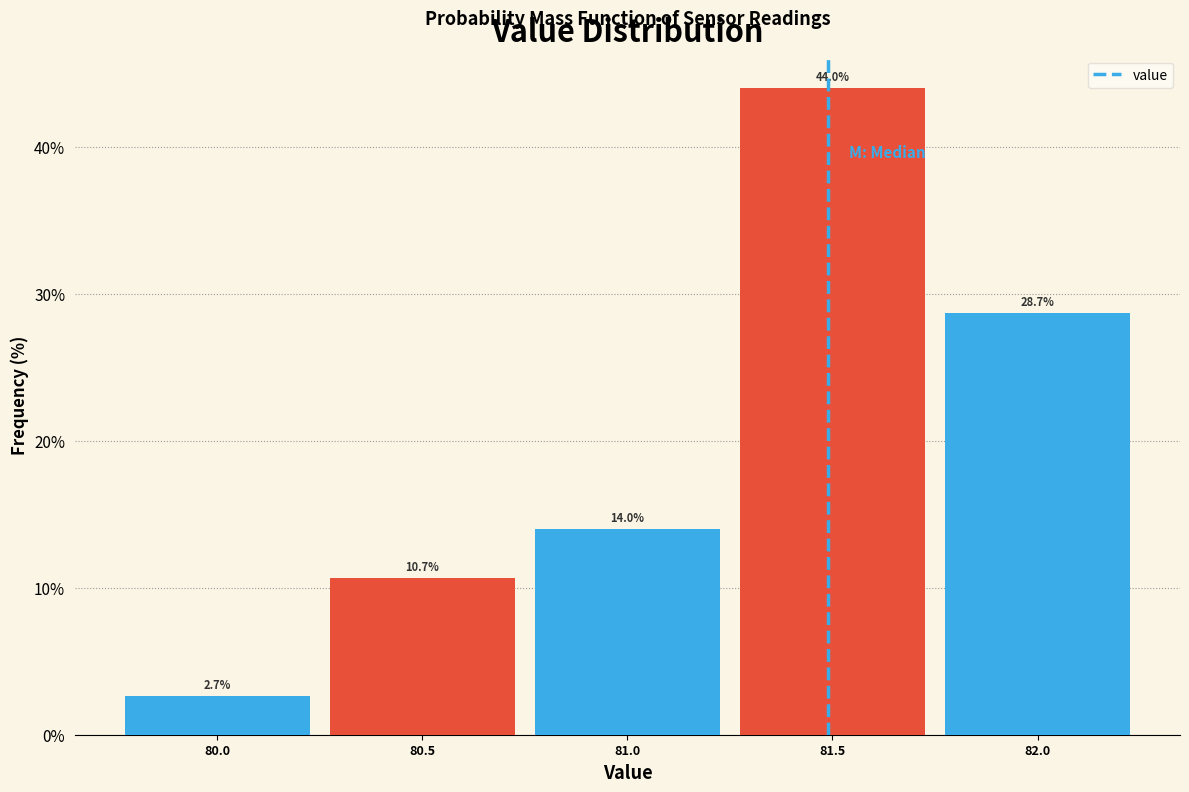

Reading left to right, transcribe this chart: for each bar, give the range it covers on the x-axis and its height.

79.75 to 80.25: 2.7
80.25 to 80.75: 10.7
80.75 to 81.25: 14.0
81.25 to 81.75: 44.0
81.75 to 82.25: 28.7